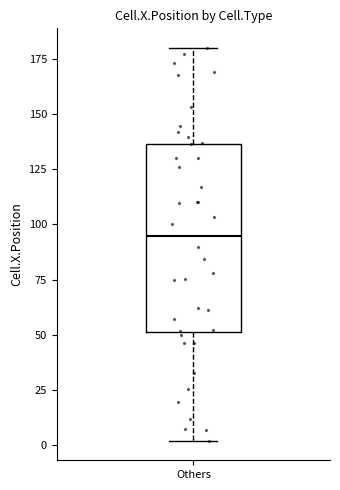

Where does the lower whisker of the box for Others end on the y-axis? The values are not printed on the chart, so give them approximately, as read against the axis.

0